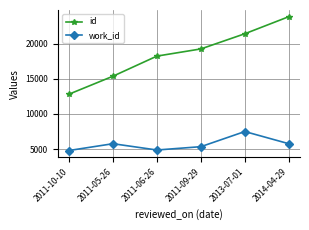

The value of work_id at 2011-05-26 is 5767. True or false?

True